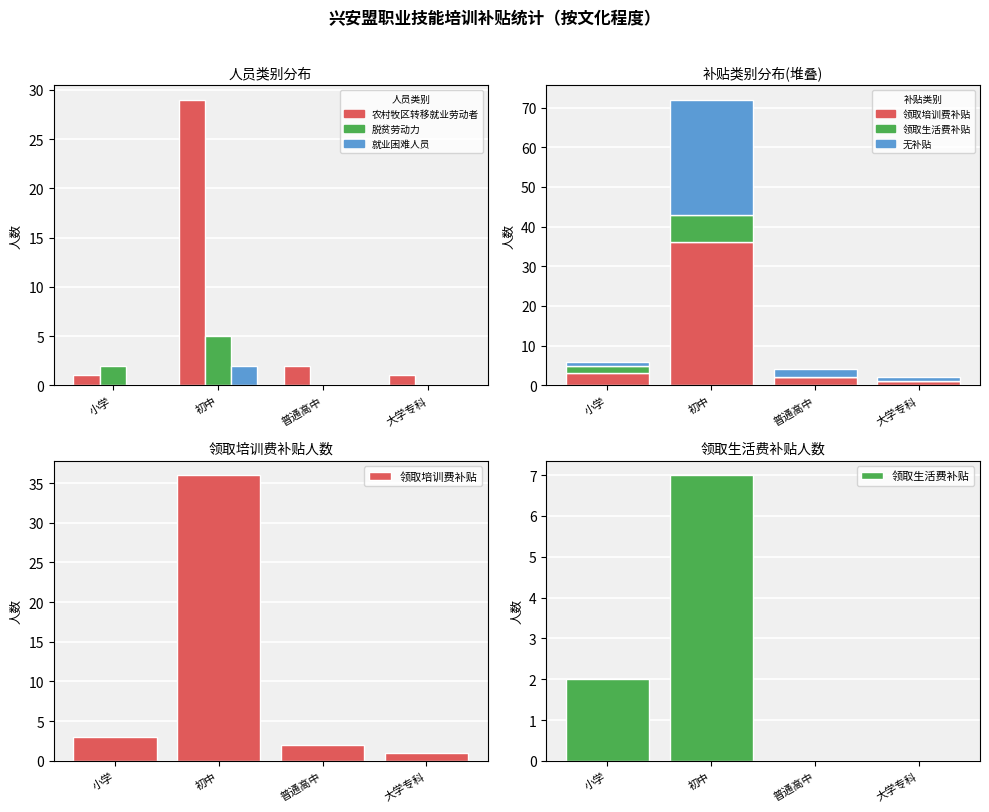

The value of 农村牧区转移就业劳动者 at 小学 is 1. True or false?

True